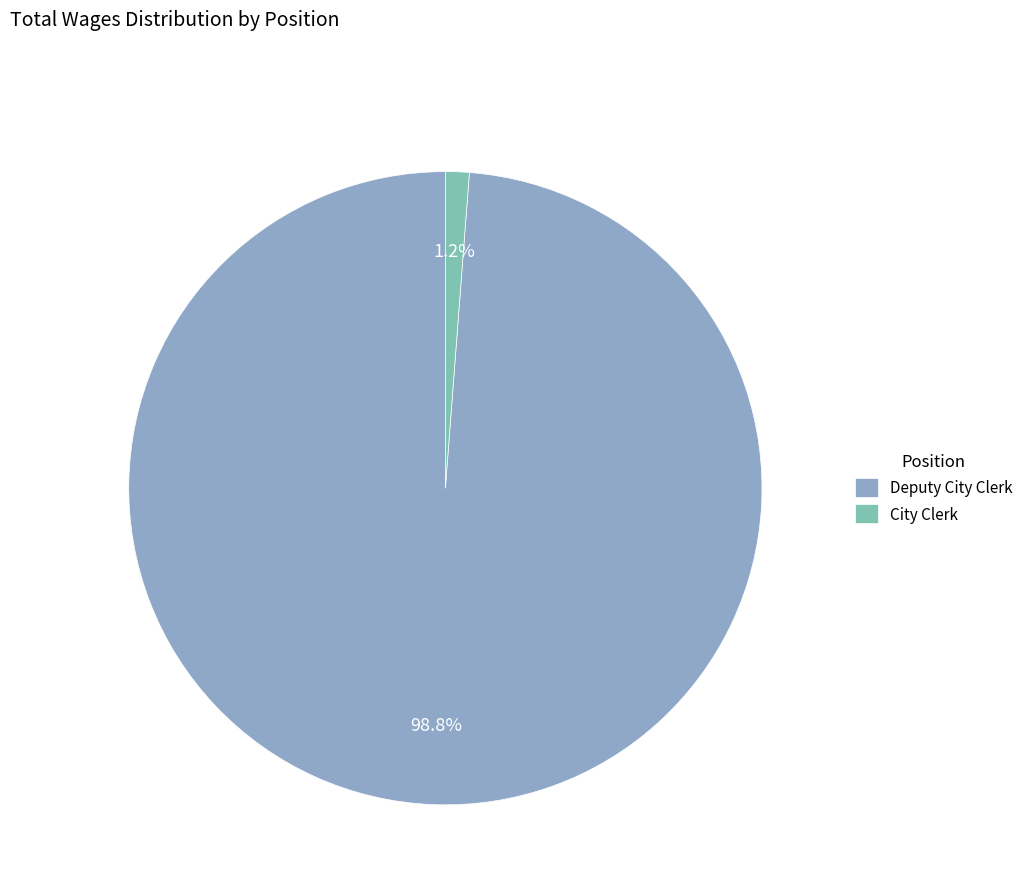

To the nearest percent, what is the difference between the largest and smallest slice percentages?

98%